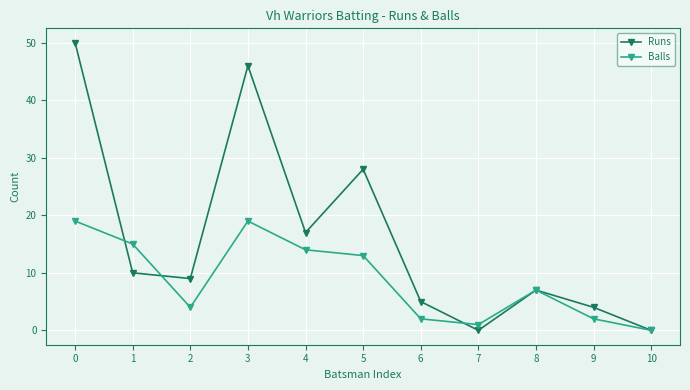

What is the value of the Balls point at the 1st from the left?

19